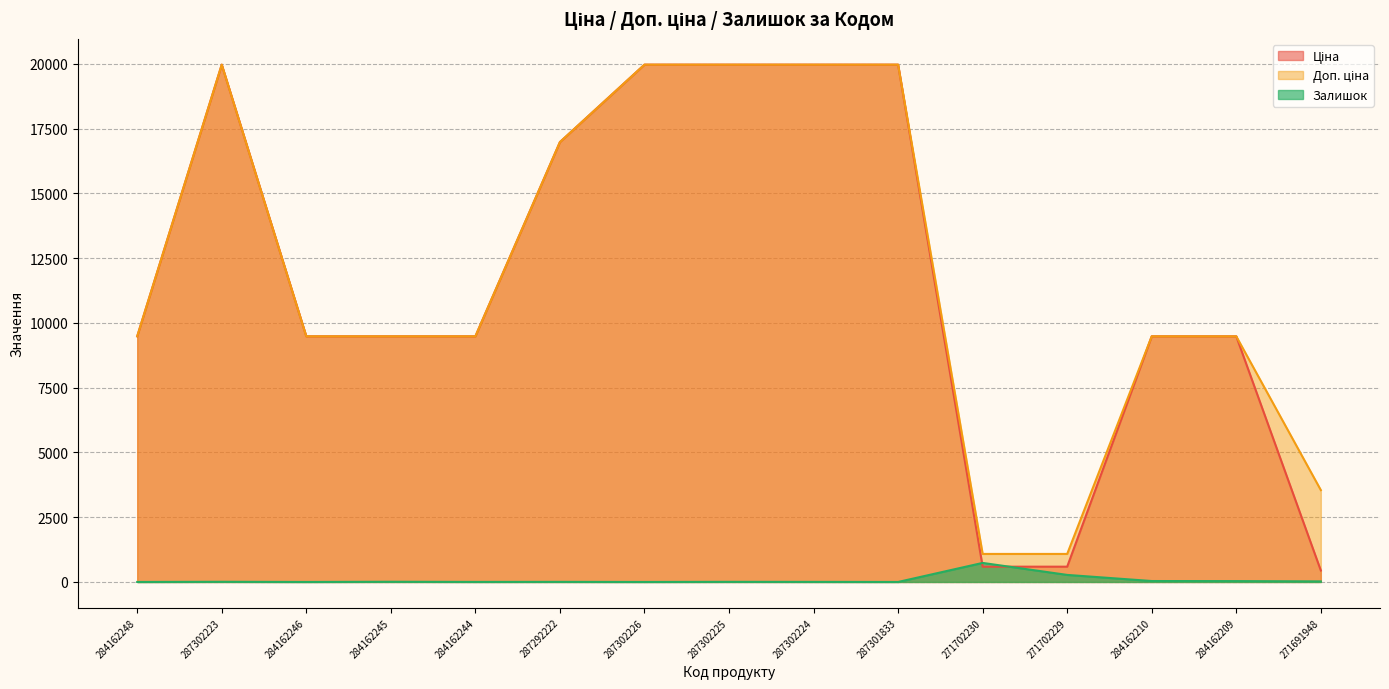

True or false: Доп. ціна and Ціна intersect in this chart.

False